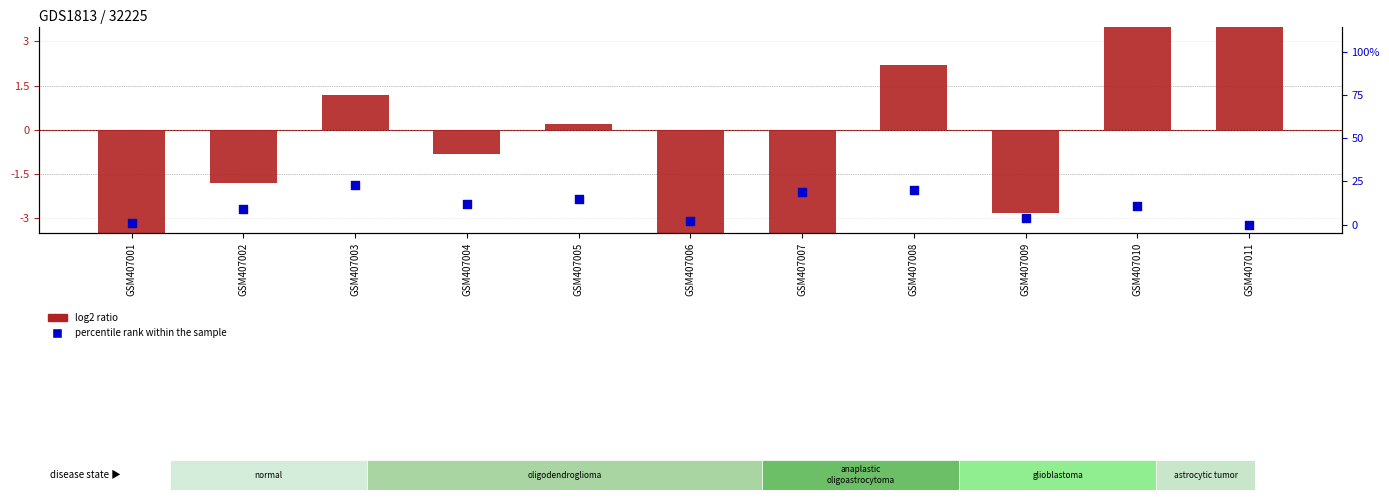

Which series has the largest Y range (max minus min)?

percentile rank within the sample